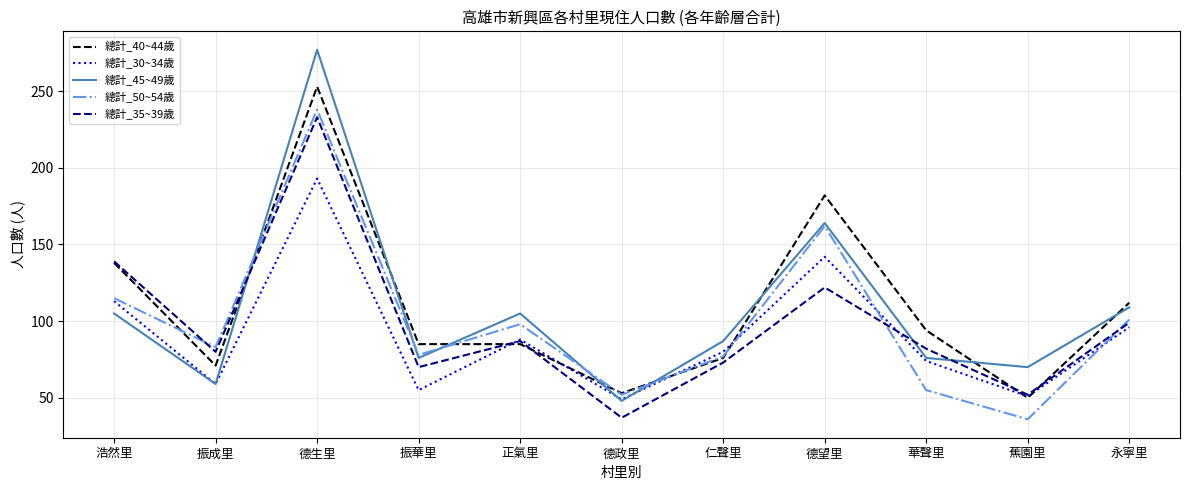

What is the maximum value shown in the chart?

277